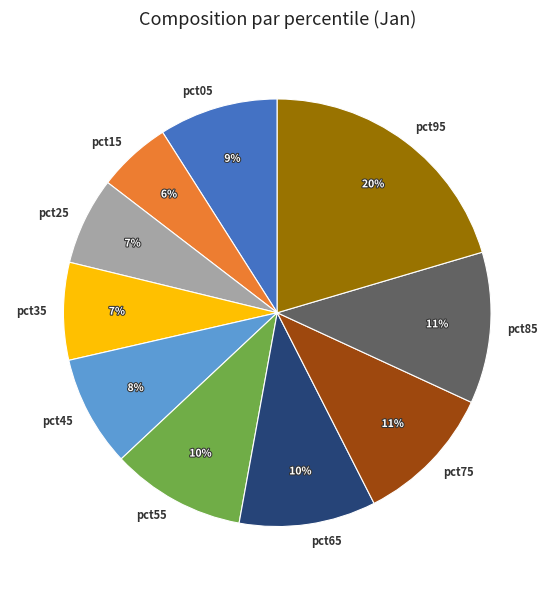

The pct25 slice represents 16% of the pie. True or false?

False